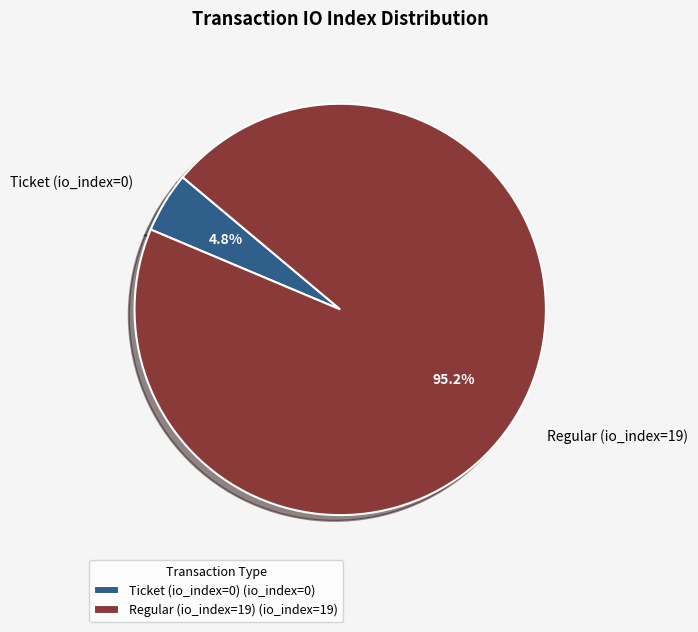

Which slice is the smallest?

Ticket (io_index=0)